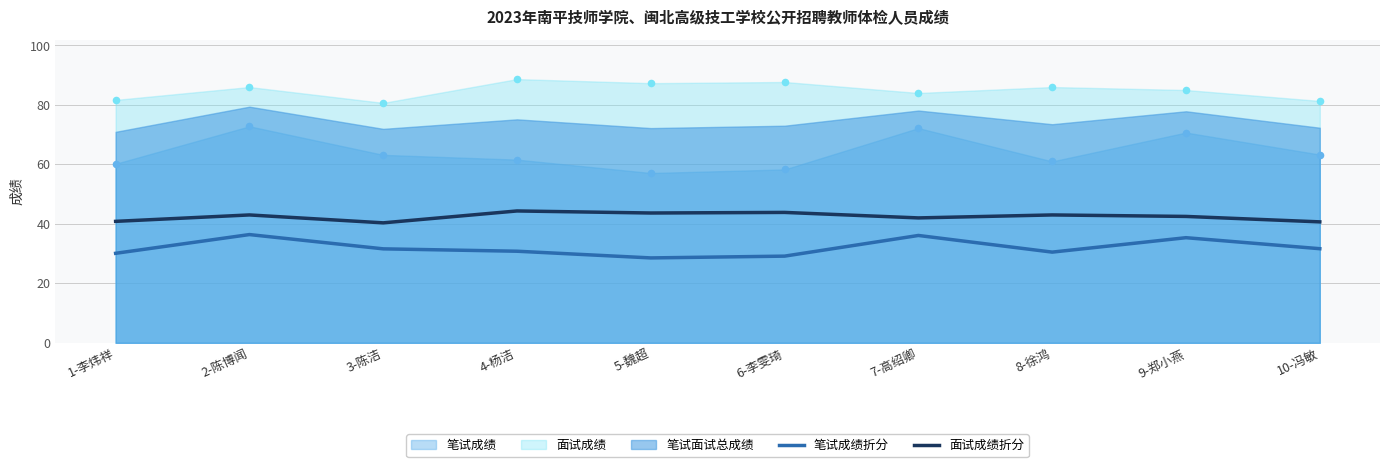

Is the value of 笔试成绩折分 at 7-高绍卿 greater than the value of 面试成绩折分 at 9-郑小燕?

No